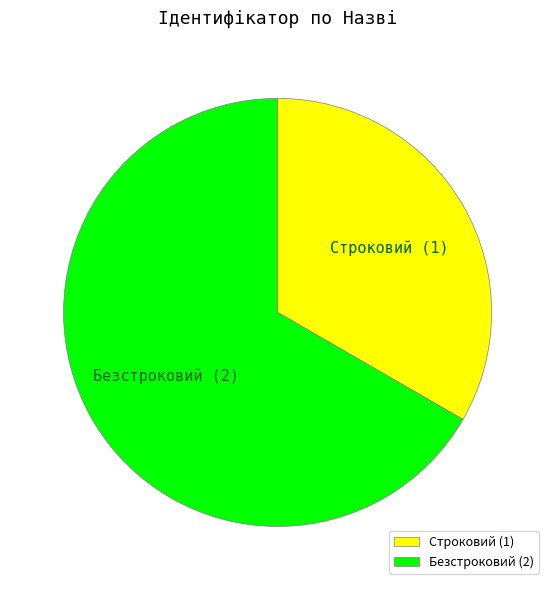

Rank the categories by value from highest to lowest.

Безстроковий, Строковий